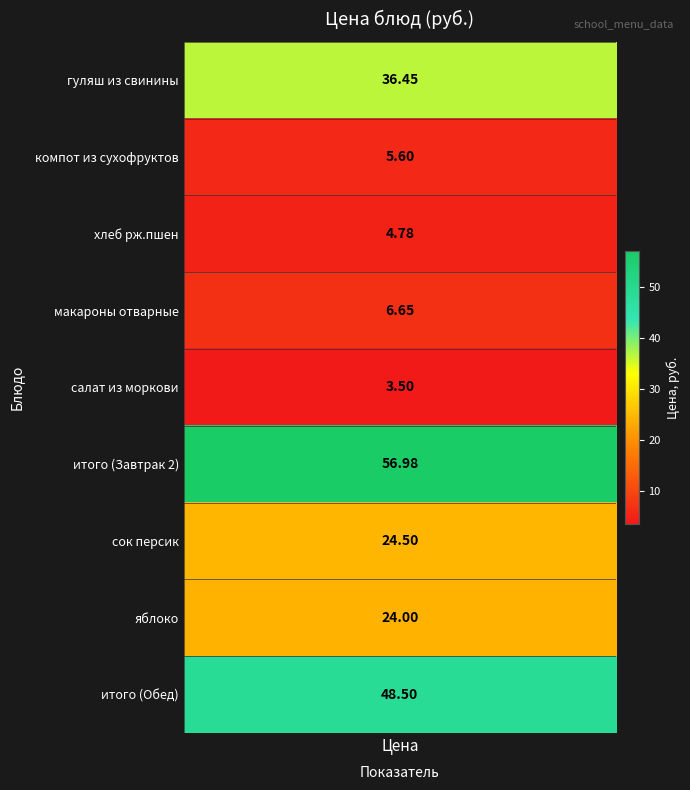

Which series has the widest spread of values?

итого (Завтрак 2)